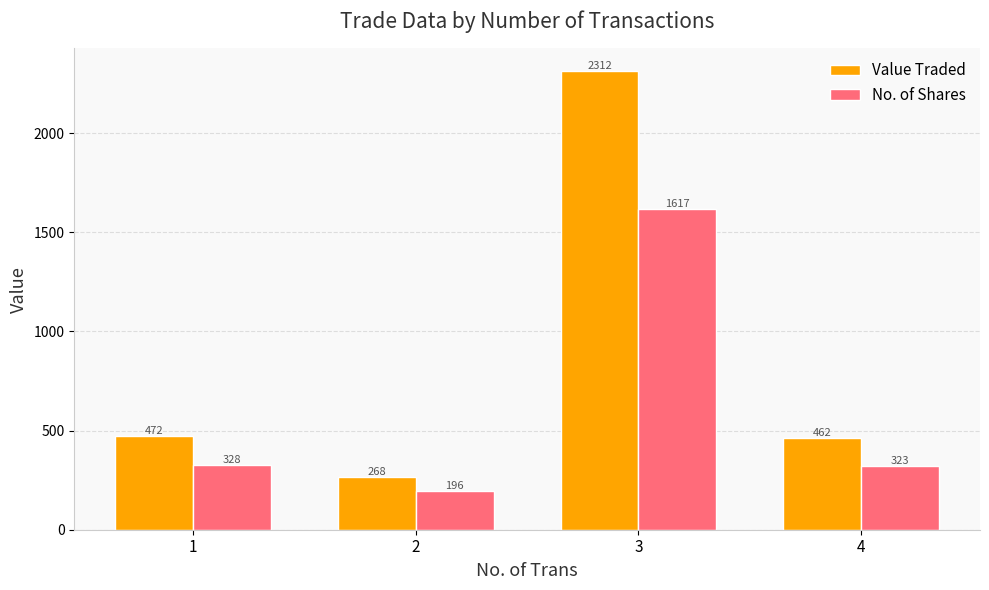

What is the sum of the No. of Shares values at 4 and 3?

1940.0